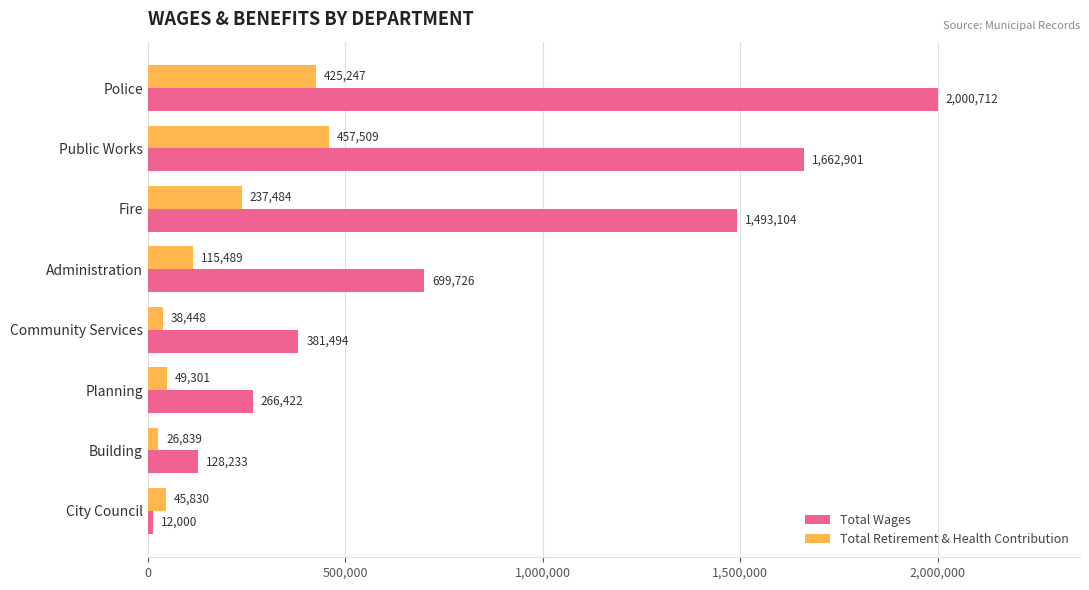

What value does the Total Retirement & Health Contribution series have at Administration, to the nearest 10?

115490